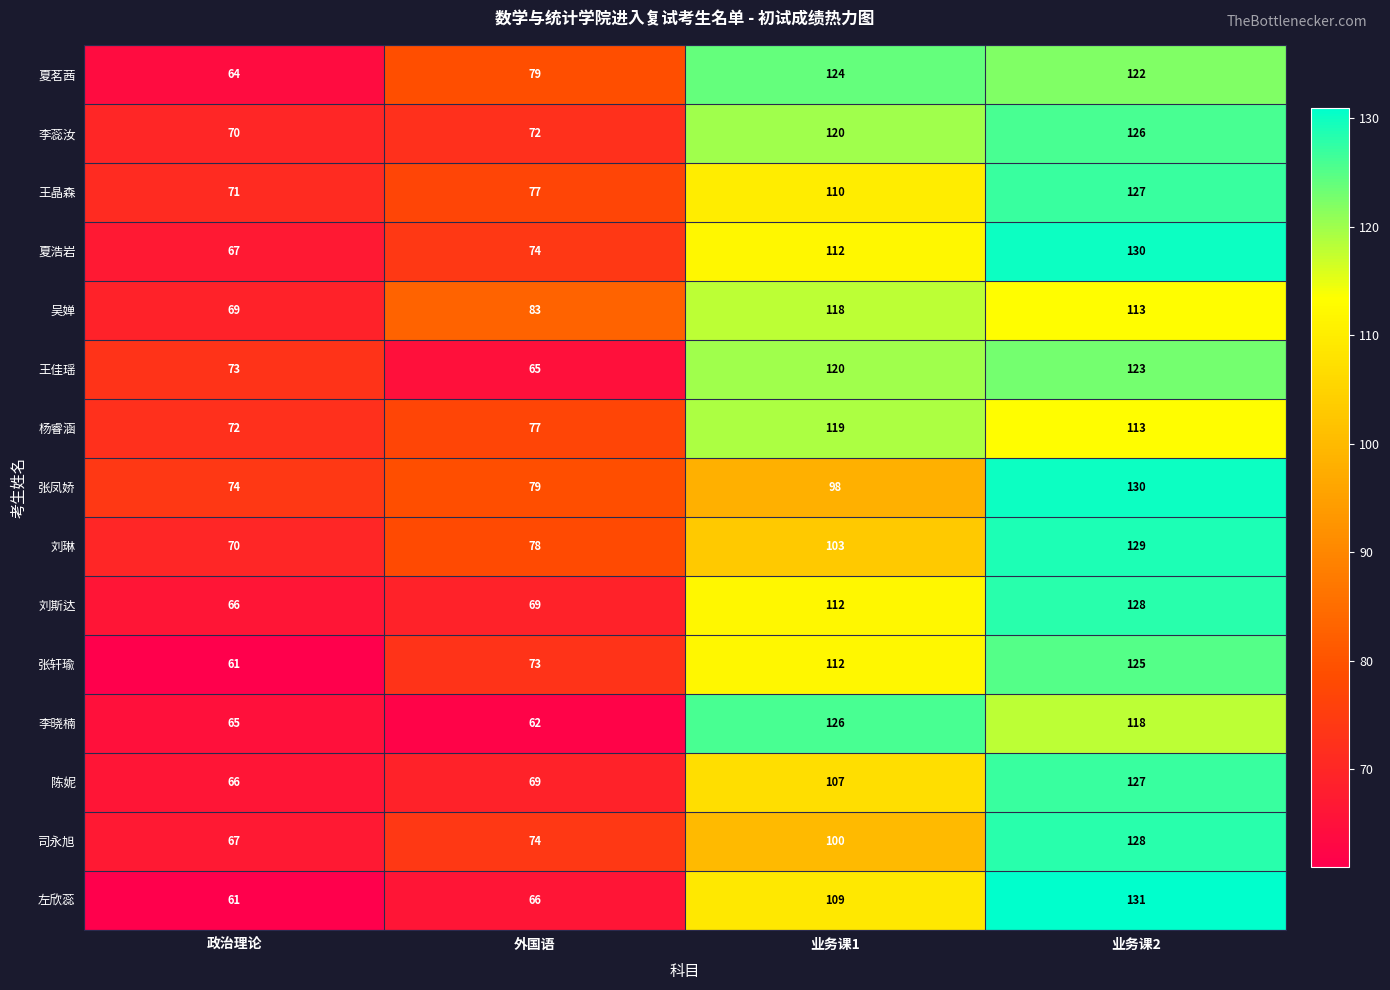

What is the sum of the 张轩瑜 values at 政治理论 and 业务课2?

186